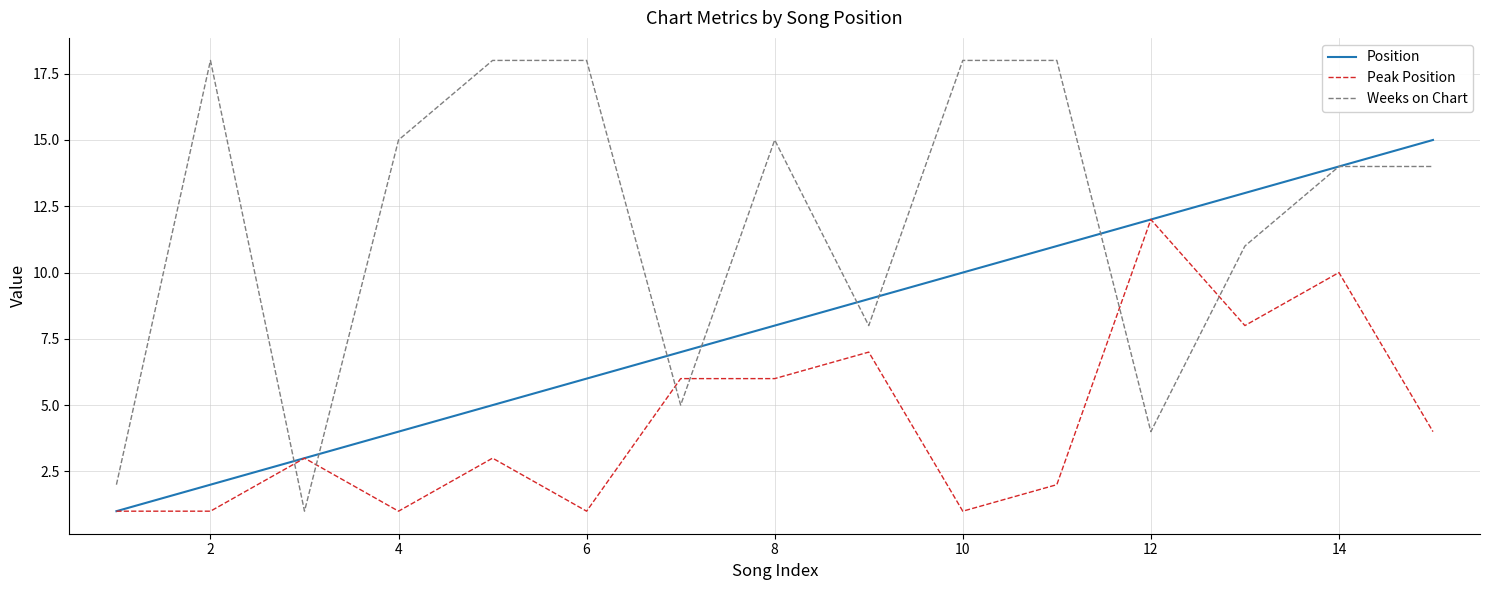

Count the number of categories in the chart.

15